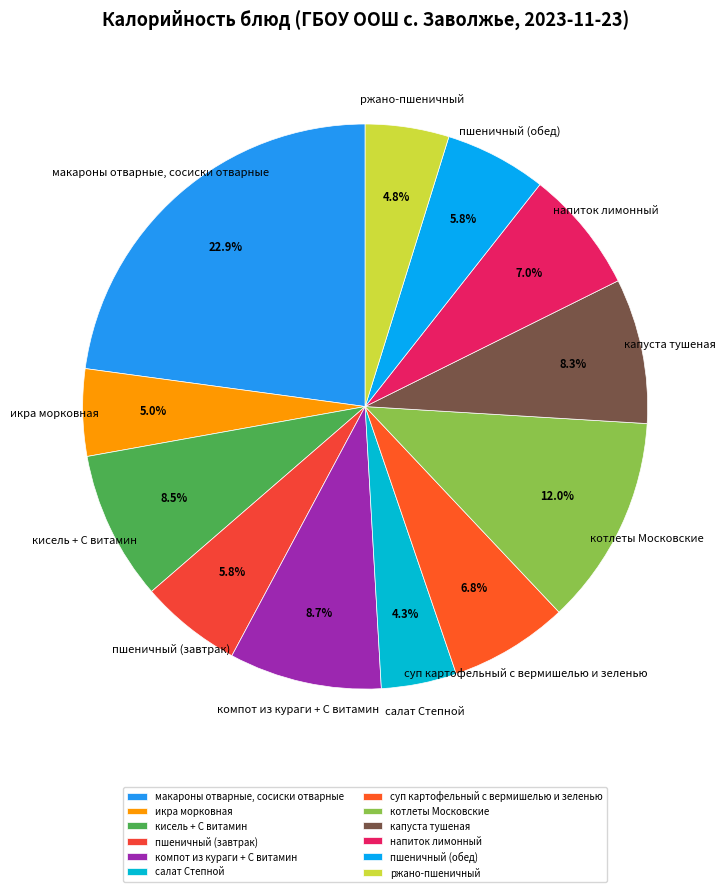

The пшеничный (завтрак) slice represents 1% of the pie. True or false?

False